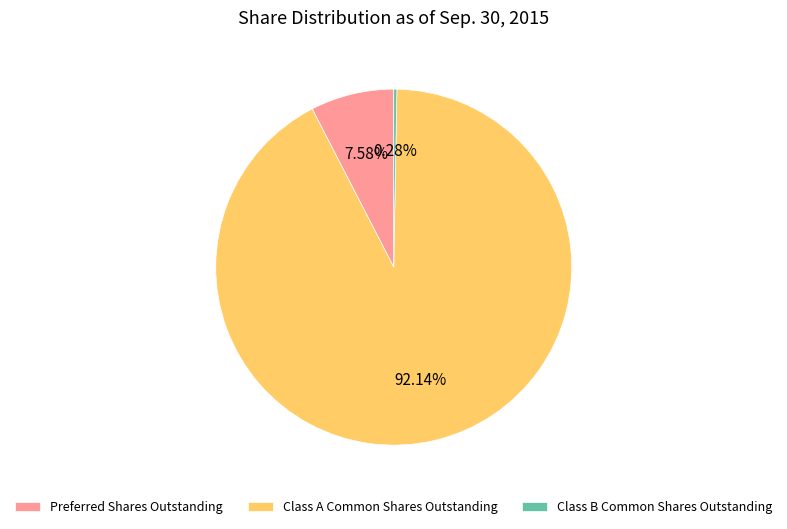

Which category has the biggest portion of the pie?

Class A Common Shares Outstanding